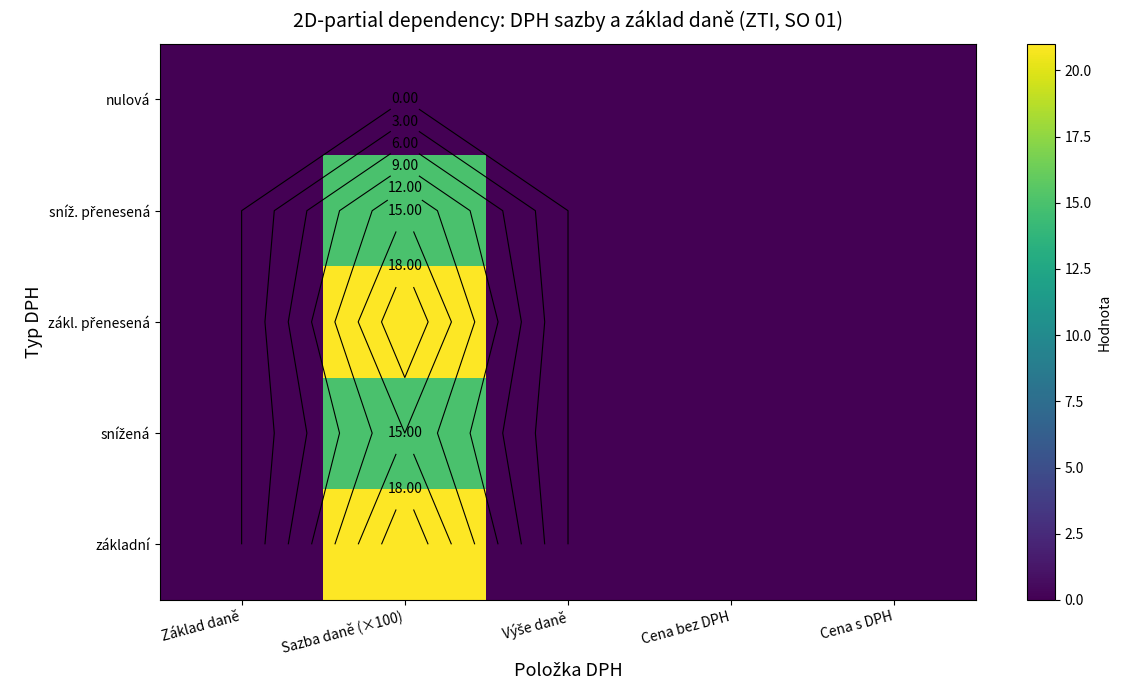

What is the highest value of the snížená series?

15